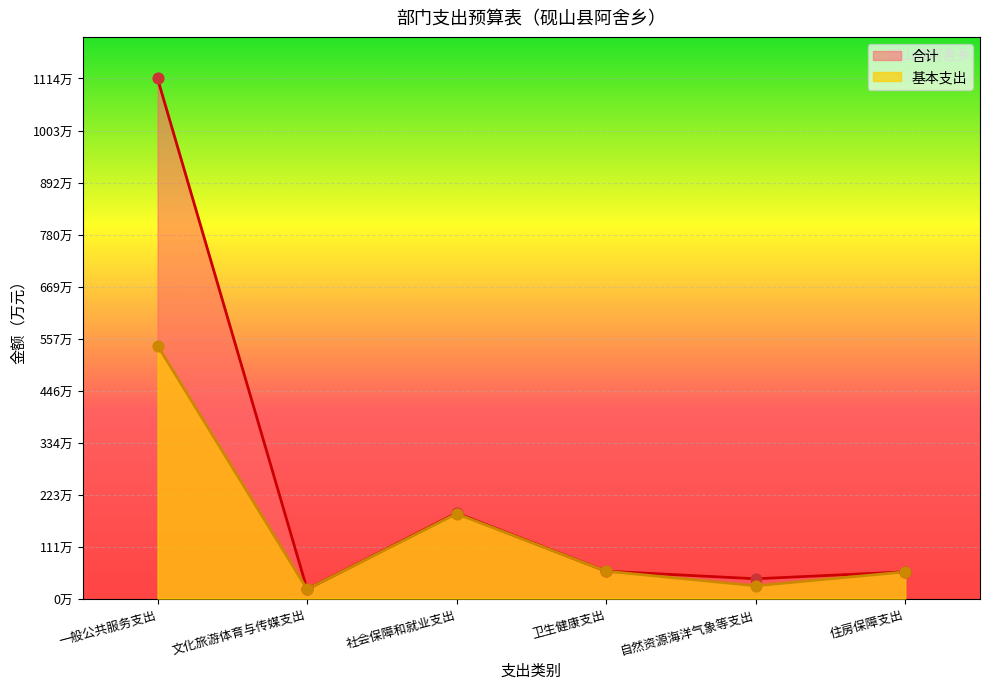

Which series reaches the minimum Y coordinate?

合计